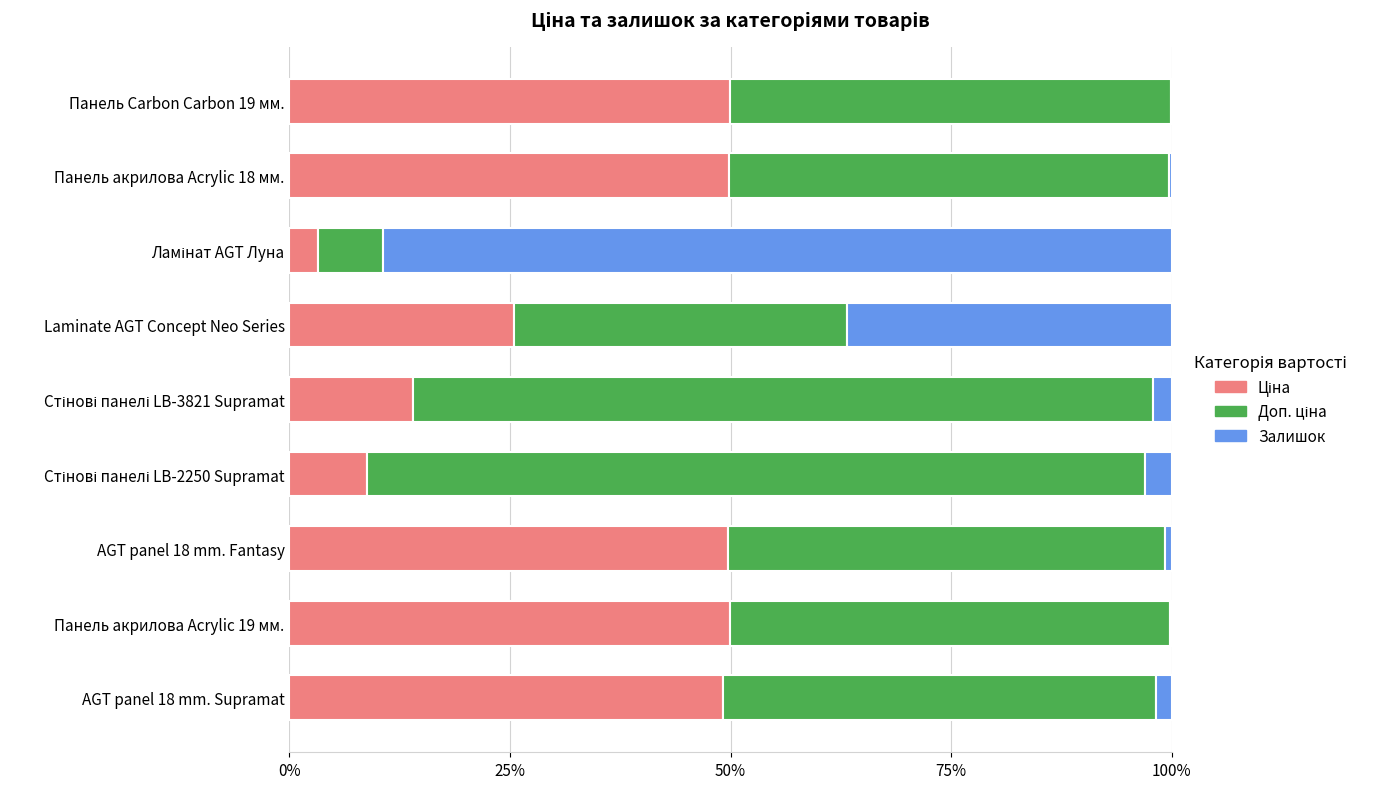

What is the total value across all series at Laminate AGT Concept Neo Series?

100.0